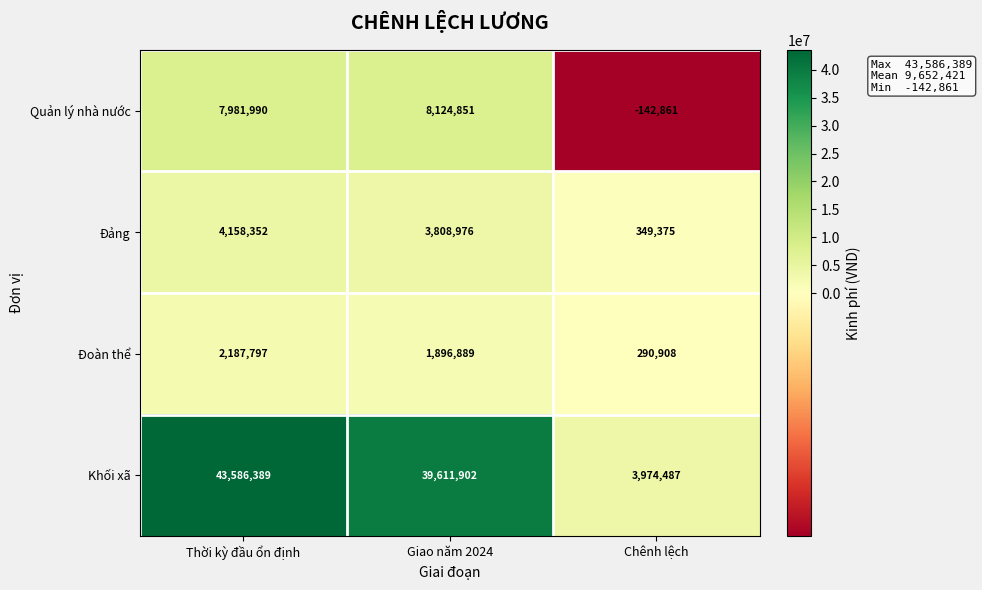

How many data points in Quản lý nhà nước are less than 7981990?

1